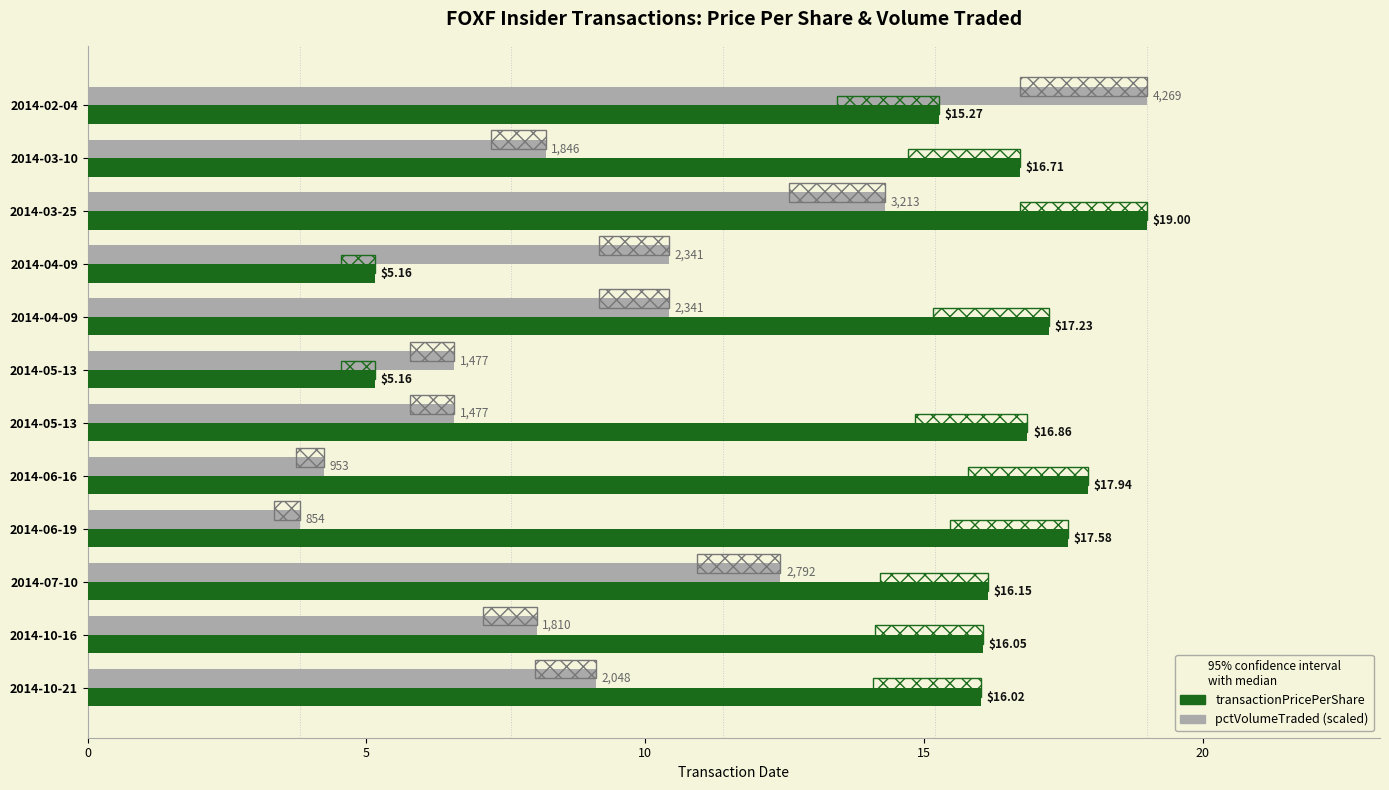

The value of transactionPricePerShare at 2014-03-25 is 19.0. True or false?

True